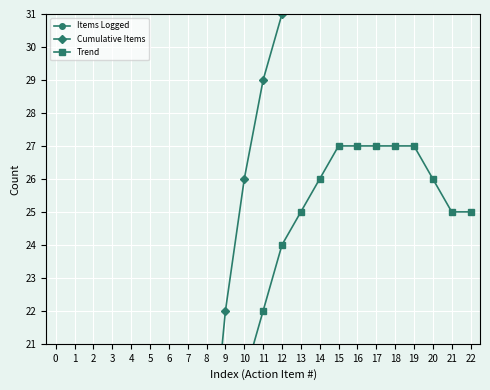

True or false: Cumulative Items has more than 2 points higher than both neighbors.

False